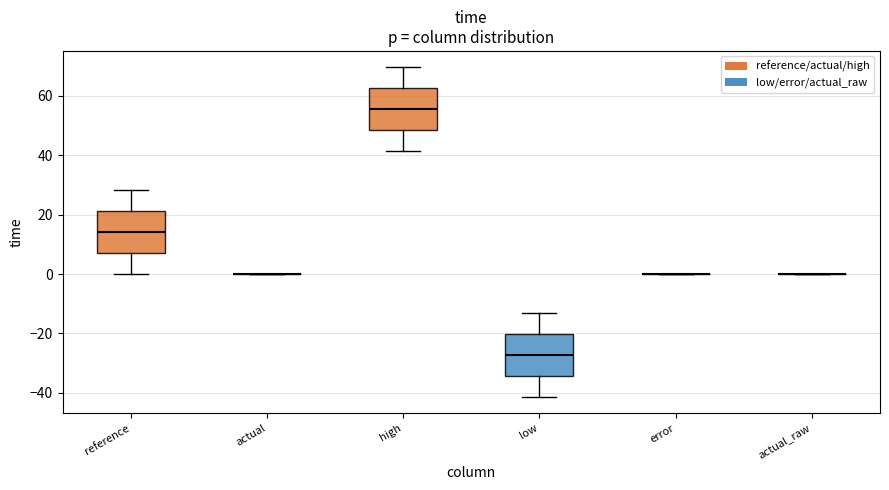

Reading left to right, transcribe this box plot: for each box, give where its median line is, the range the box spans, and where its two whiskers end, as read against the y-axis. The values are not printed on the chart, so give them approximately, as read against the axis.

reference: median 14, box 8 to 22, whiskers 0 to 28
actual: box collapsed to a line at 0, whiskers 0 to 0
high: median 56, box 48 to 62, whiskers 42 to 70
low: median -28, box -34 to -20, whiskers -42 to -12
error: box collapsed to a line at 0, whiskers 0 to 0
actual_raw: box collapsed to a line at 0, whiskers 0 to 0